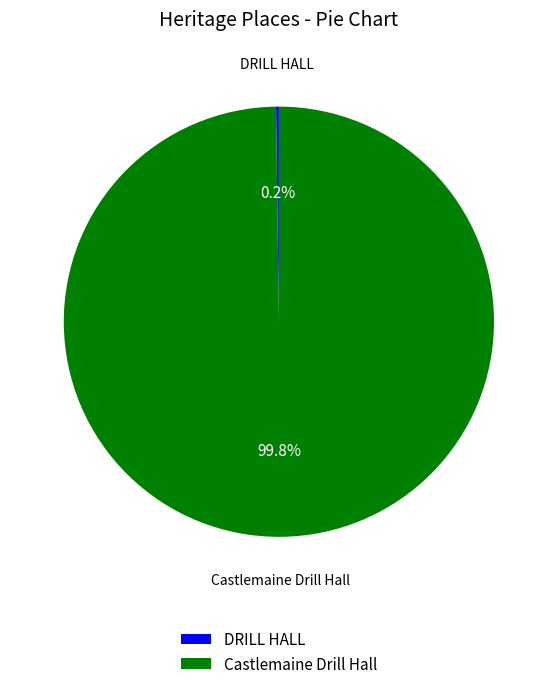

Which slice is the largest?

Castlemaine Drill Hall